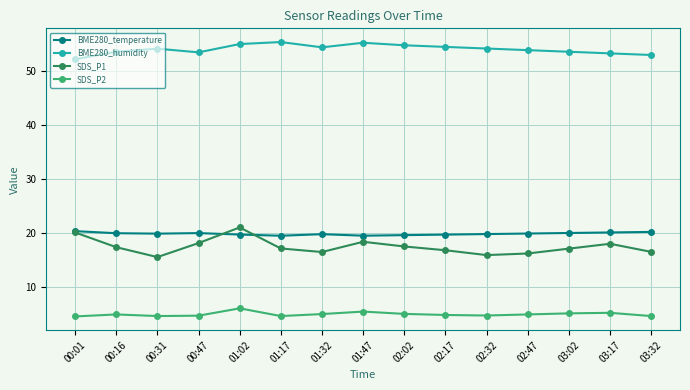

True or false: BME280_humidity has more than 1 points higher than both neighbors.

True